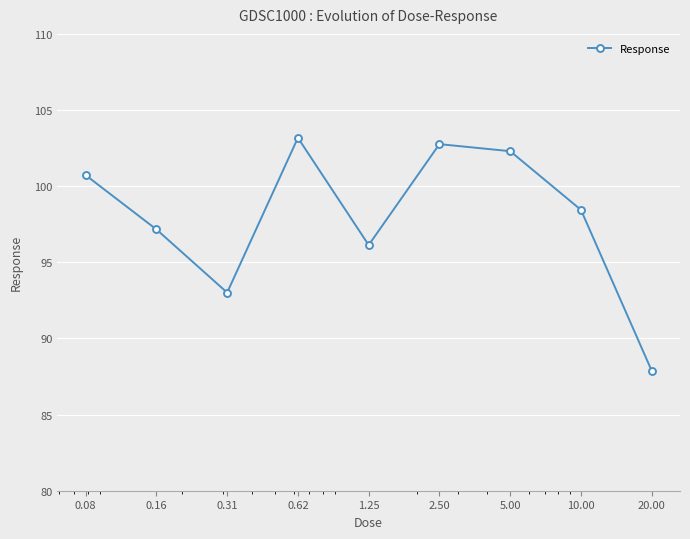

How many values exceed 98?

5